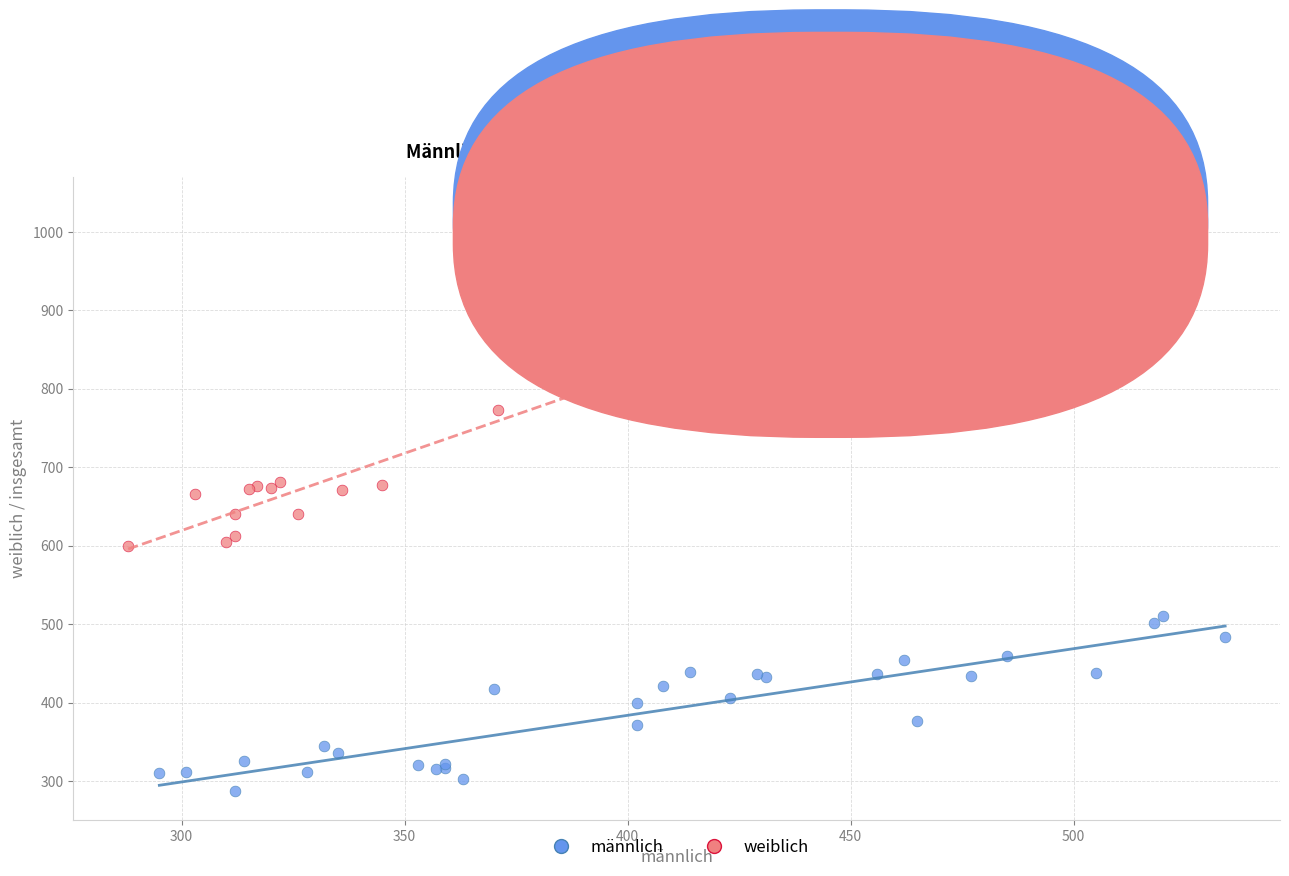

Which series contains the highest Y value?

weiblich